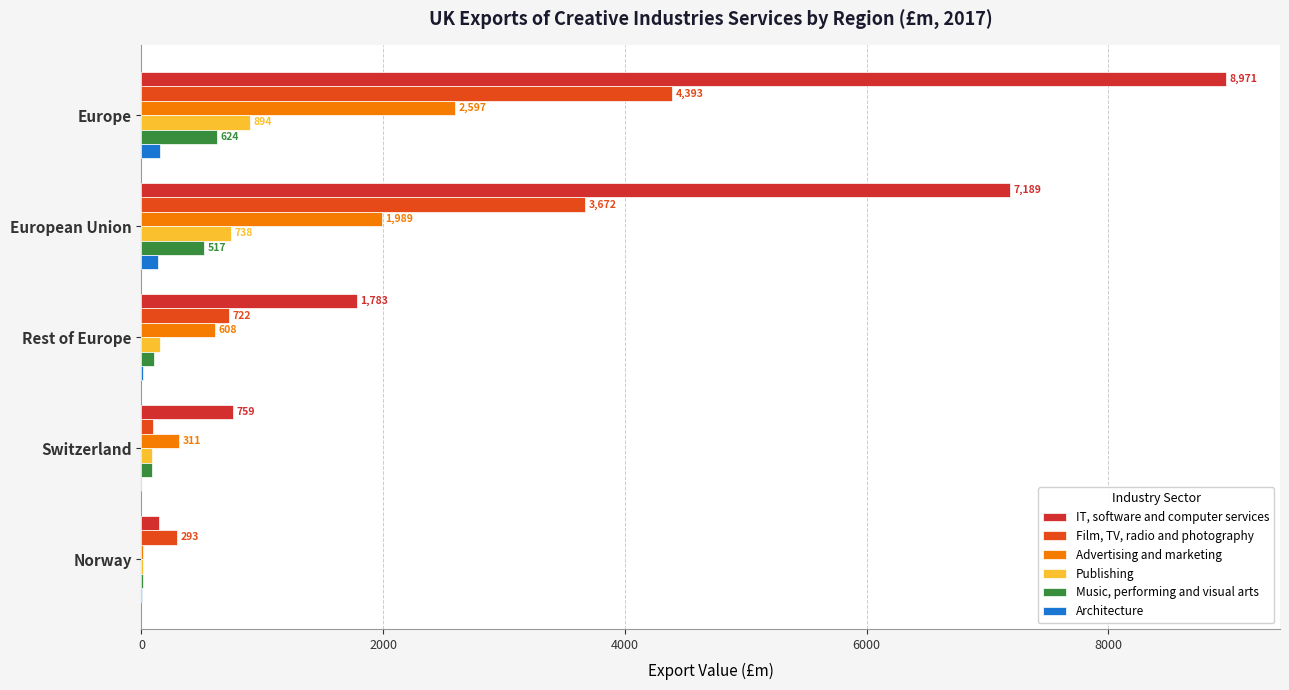

What is the value of the Music, performing and visual arts bar at the 4th from the left?

85.2